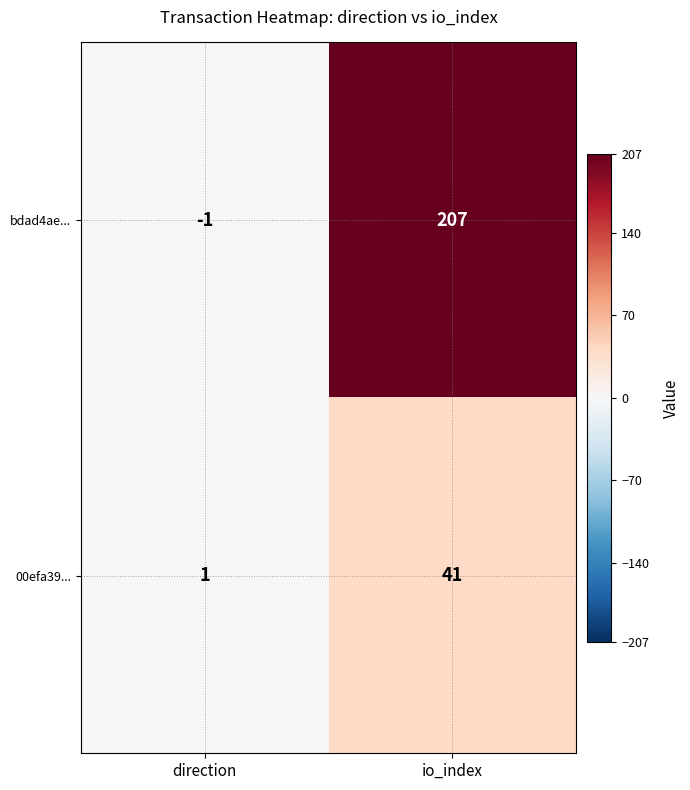

What is the difference between the bdad4ae... values at io_index and direction?

208